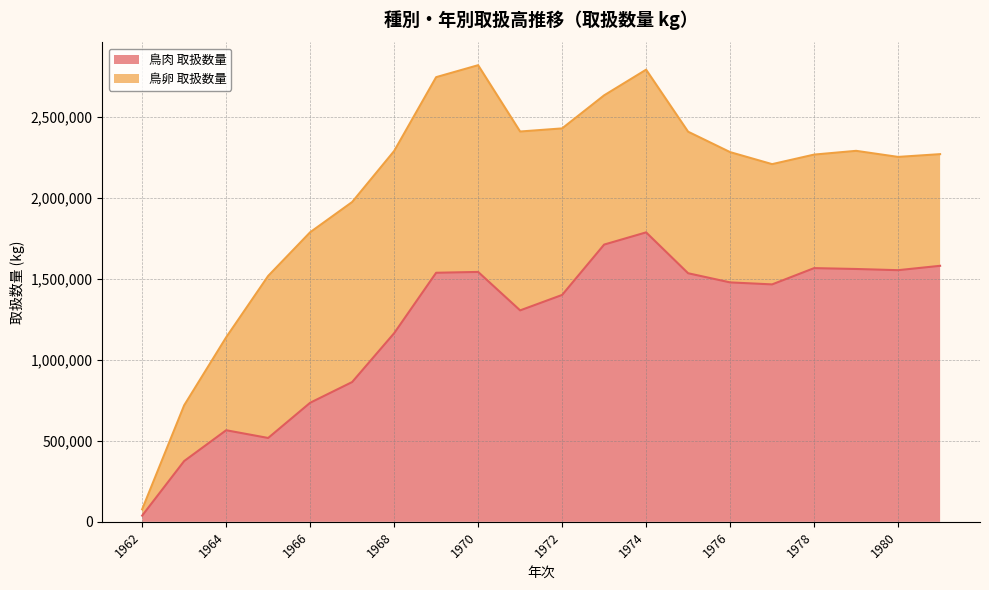

Where is the data nearest to the value 913406?

1967